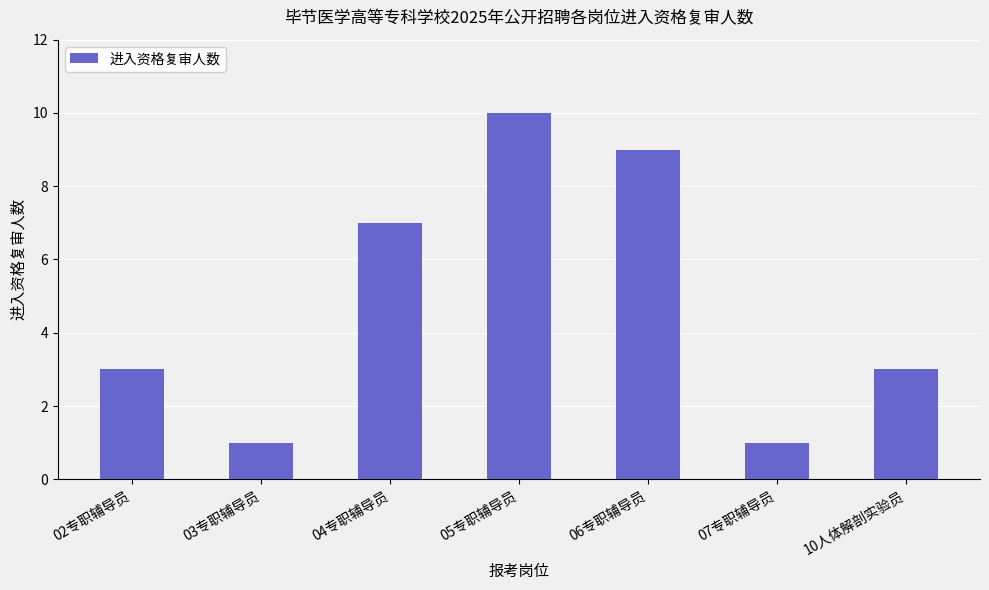

What is the greatest value displayed?

10